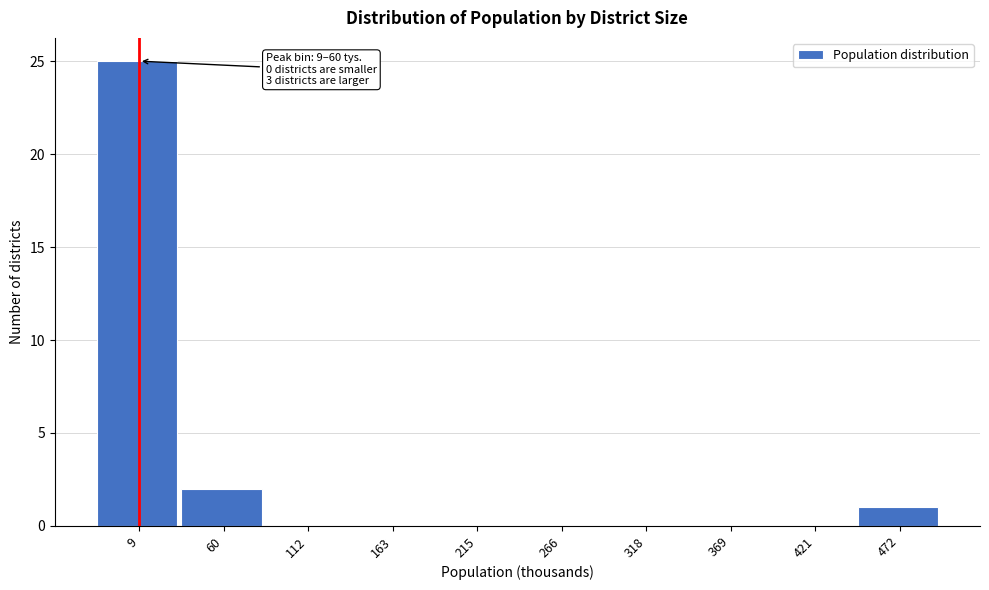

Reading right to left, list all the values displayed in this chart.

472=1	421=0	369=0	318=0	266=0	215=0	163=0	112=0	60=2	9=25